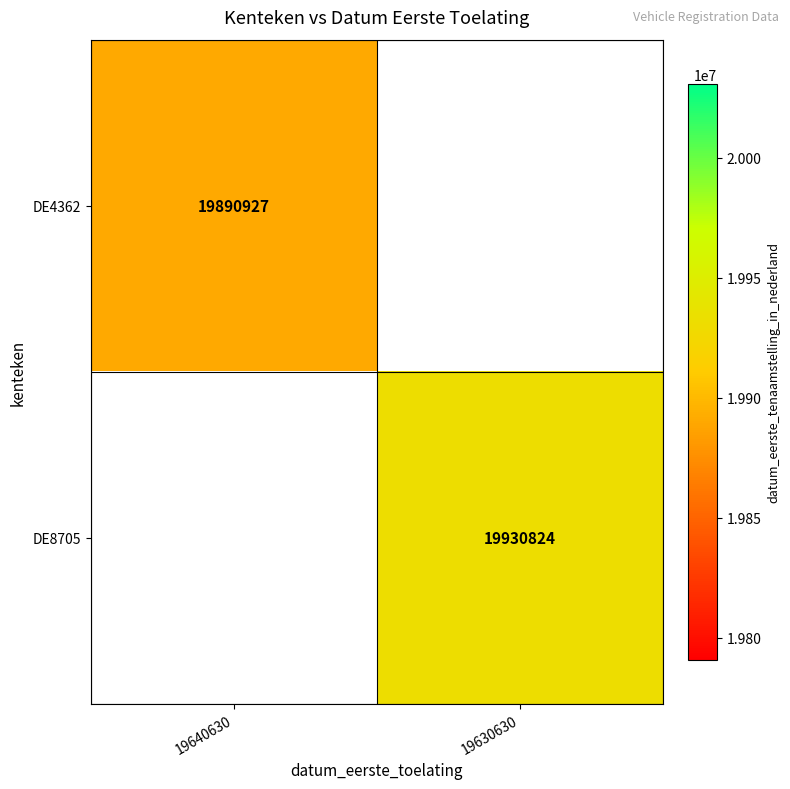

Between 19640630 and 19630630, which is larger?

19630630